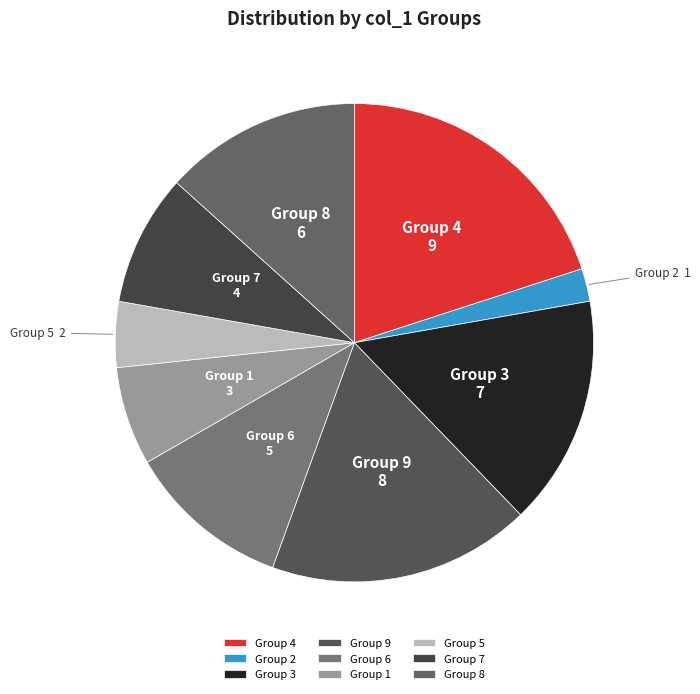

Is it true that Group 5 is 12% of the pie?

False